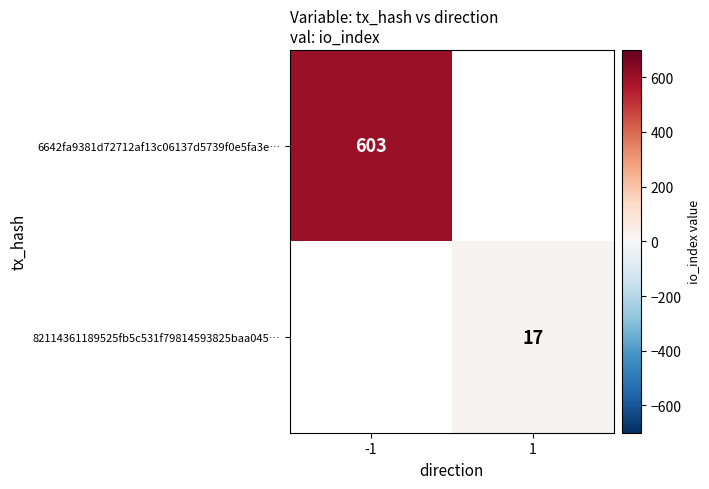

The value of 6642fa9381d72712af13c06137d5739f0e5fa3e… at -1 is 388. True or false?

False